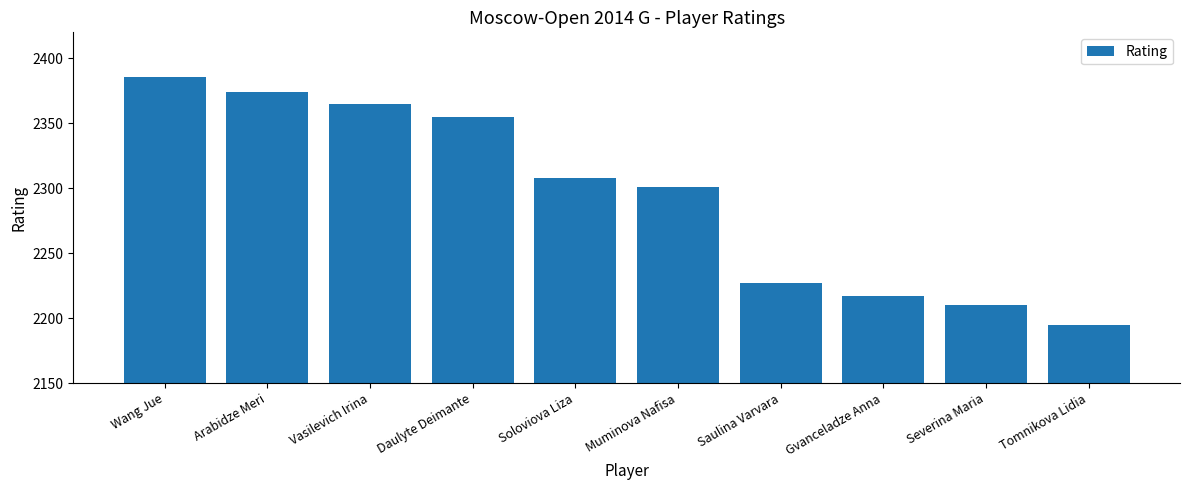

Which category has the highest value across all series?

Wang Jue